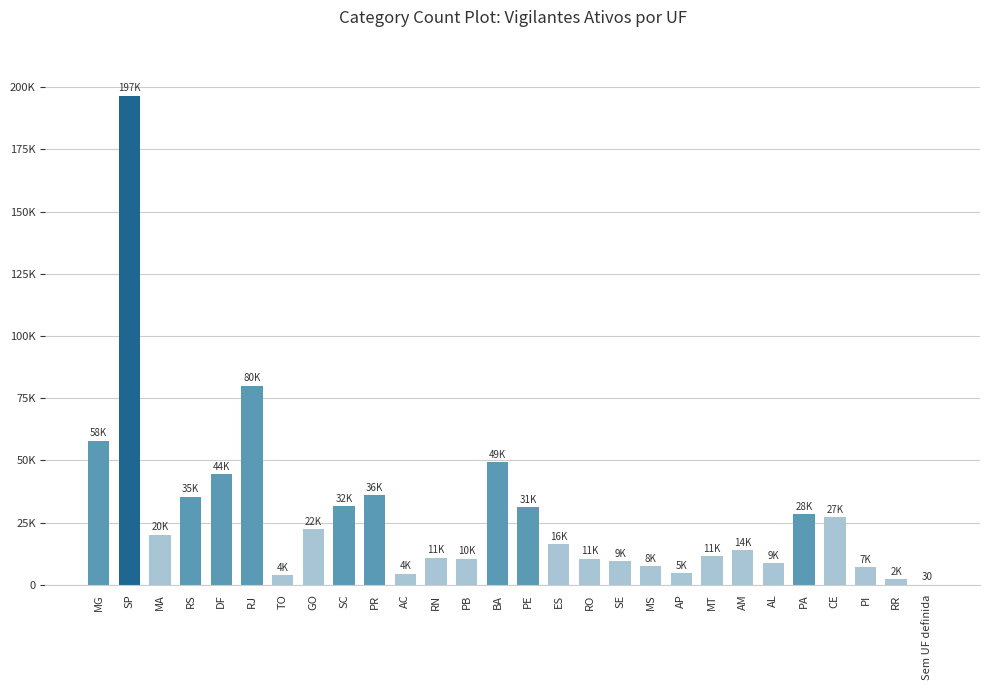

Which category has the highest value across all series?

SP